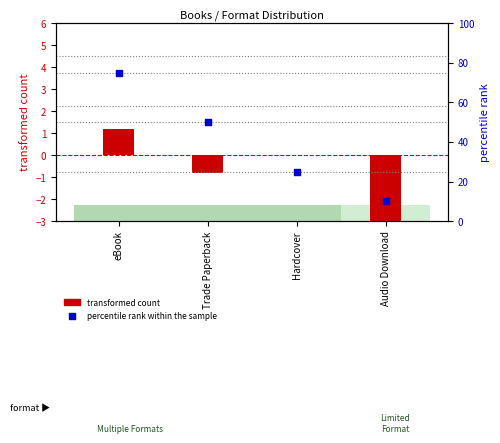

At how many categories does at least one series exceed -1?

4